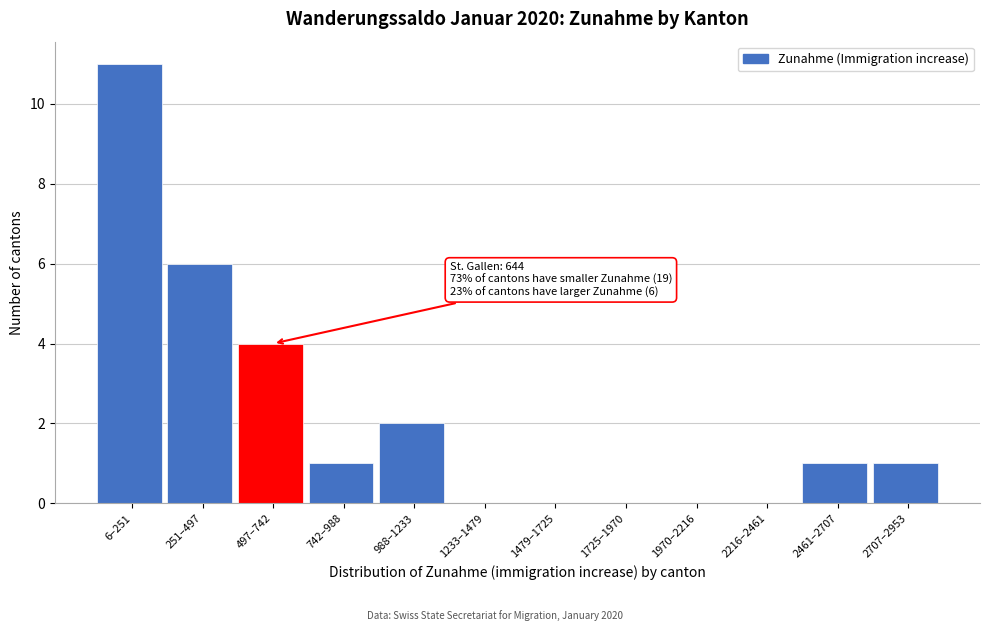

Reading right to left, transcribe all the data shown in this chart.

2707–2953=1	2461–2707=1	2216–2461=0	1970–2216=0	1725–1970=0	1479–1725=0	1233–1479=0	988–1233=2	742–988=1	497–742=4	251–497=6	6–251=11